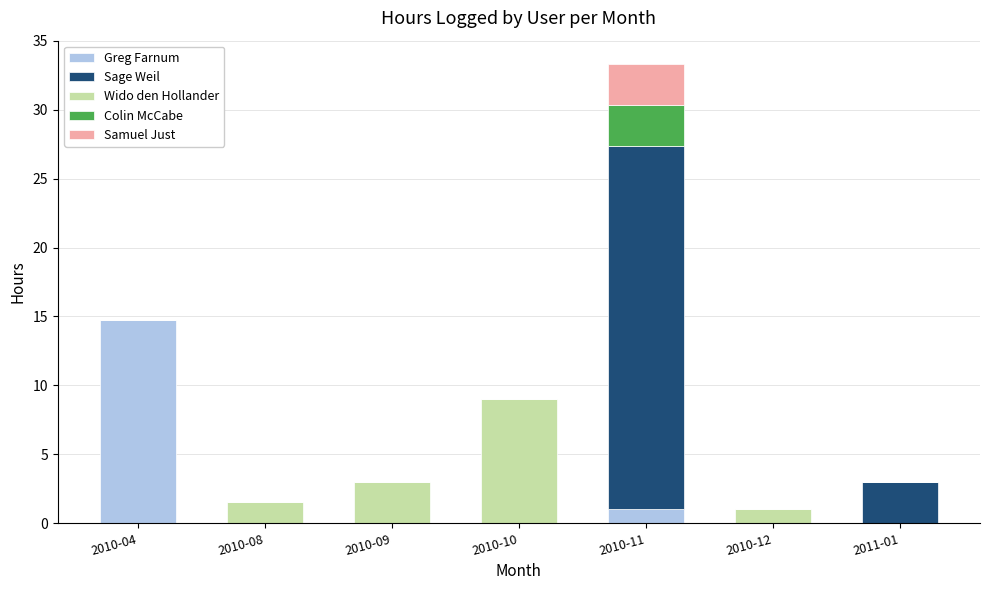

Where is Greg Farnum nearest to the value 7?

2010-11